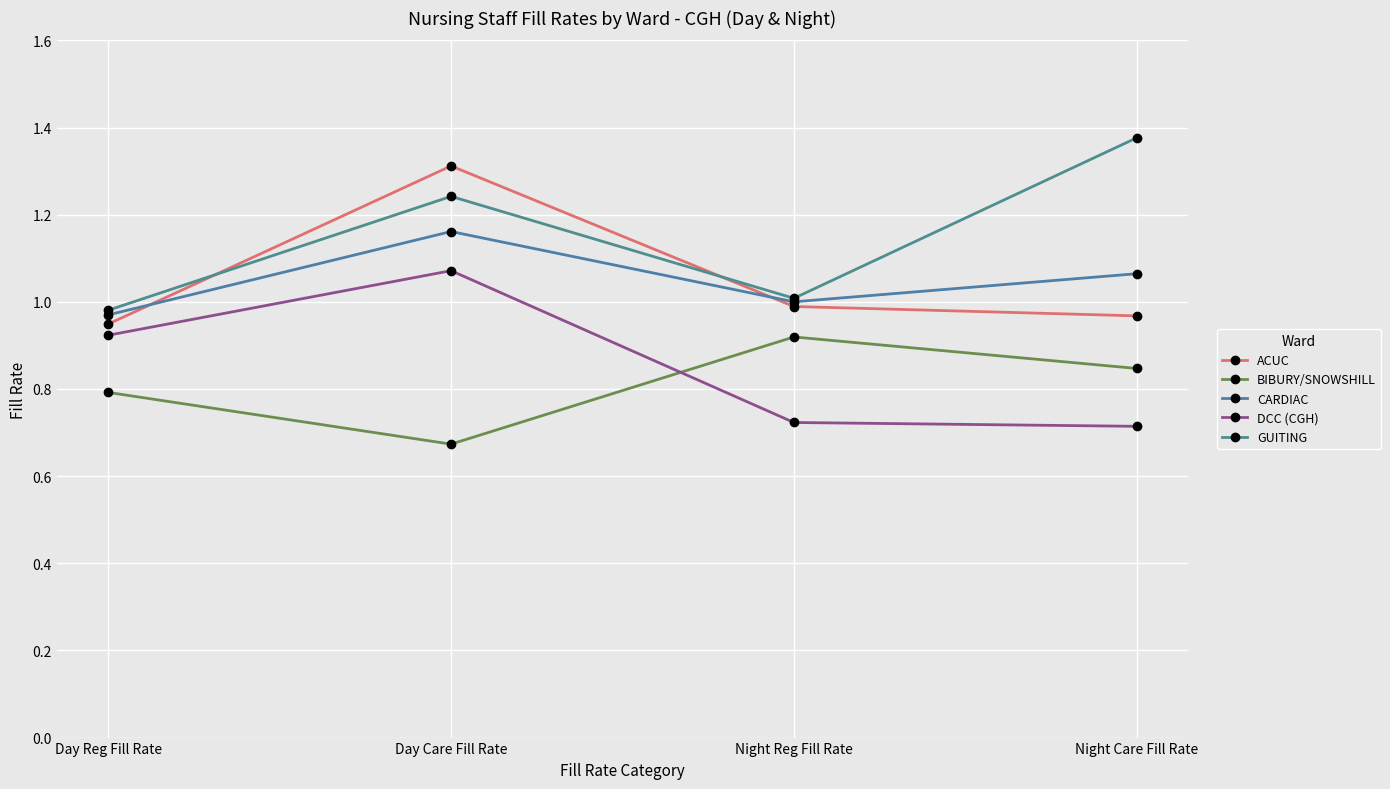

What is the value of the CARDIAC point at the 4th from the left?

1.1